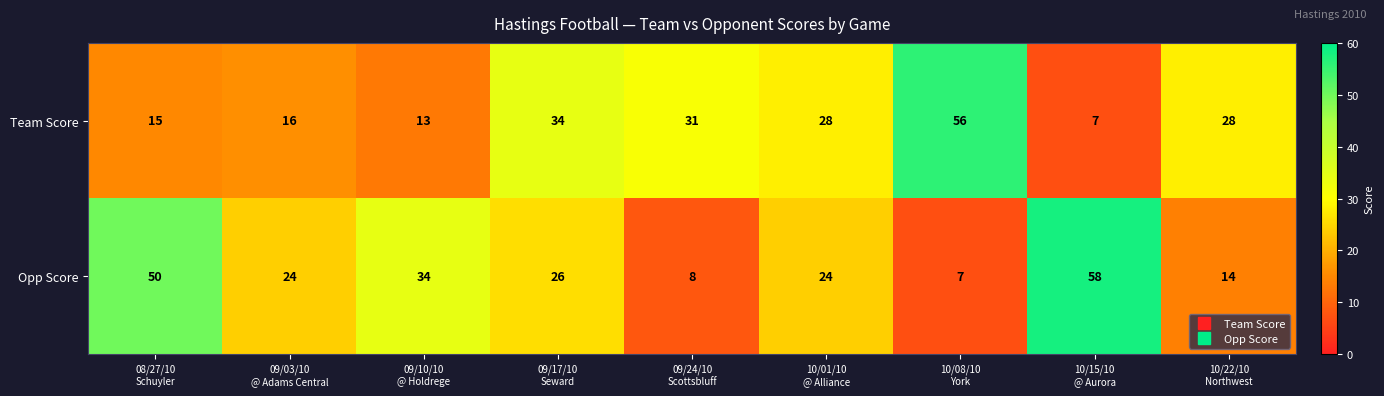

What is the lowest value of the Opp Score series?

7